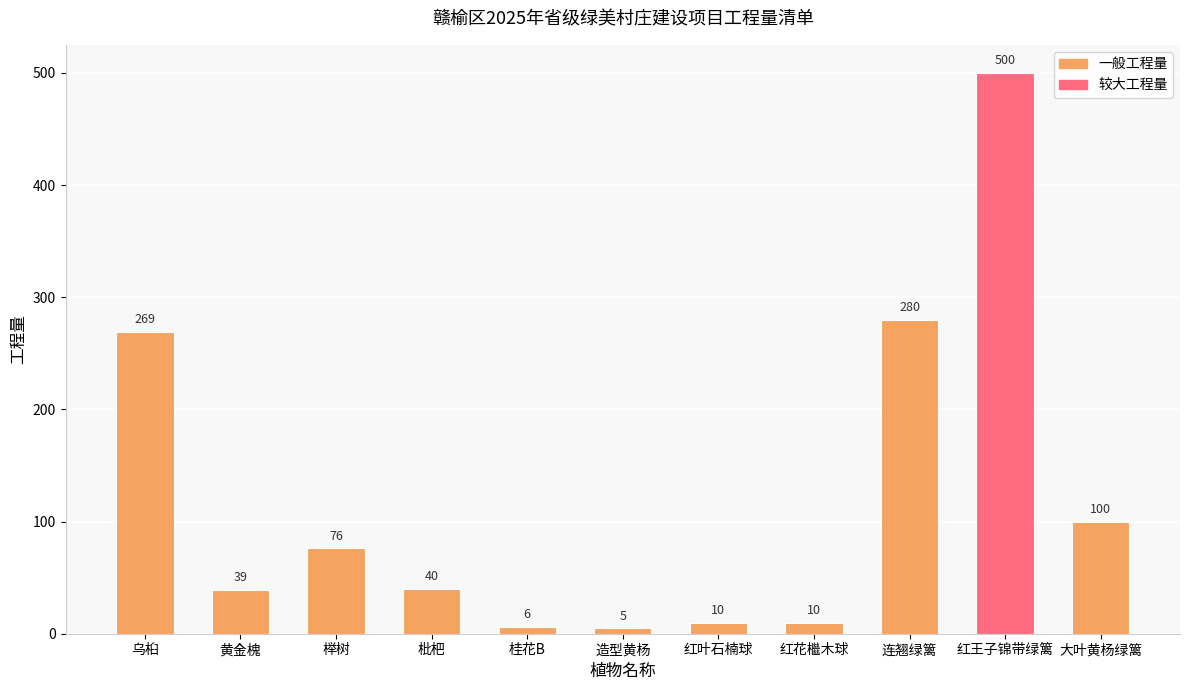

At which label does the data first exceed 40?

乌桕